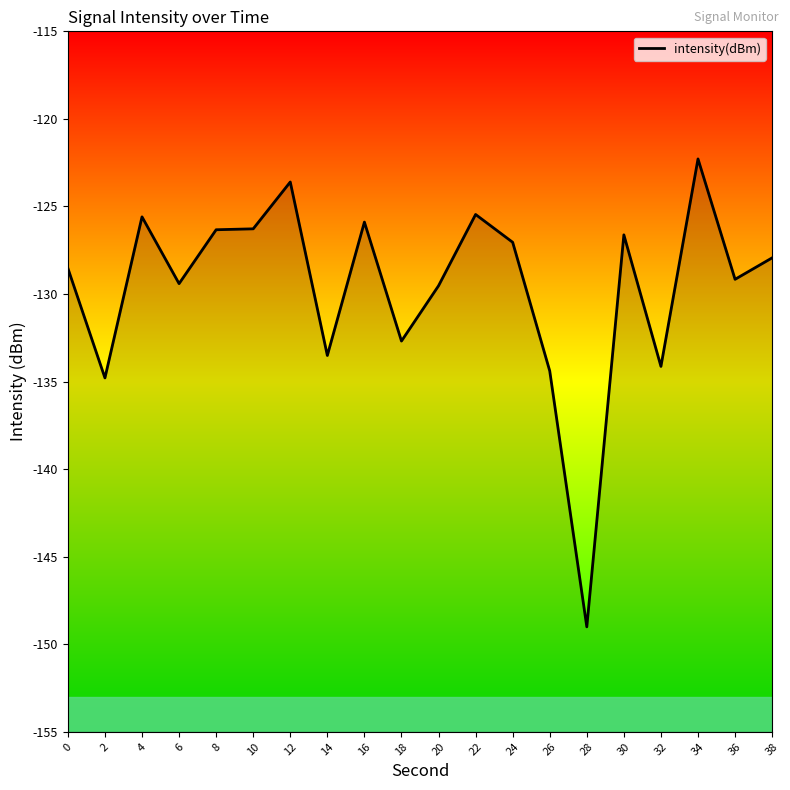

How many interior local valleys (lower than both neighbors) does the data have?

7